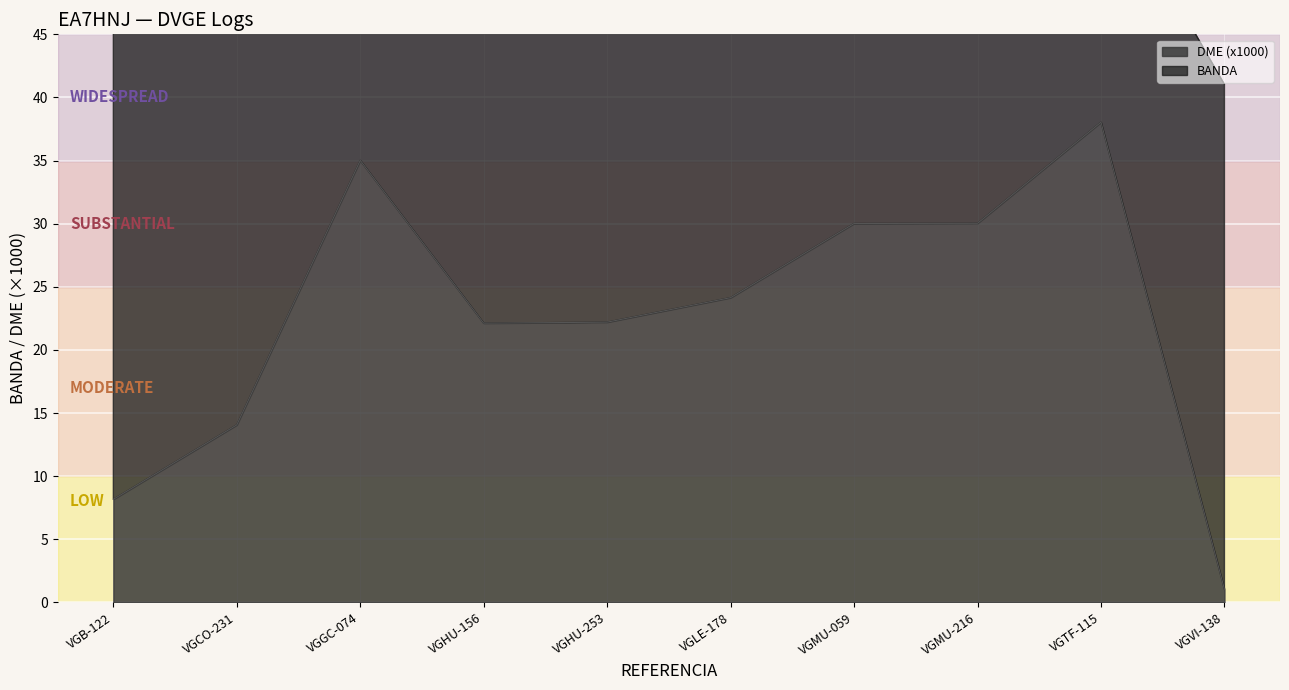

Count the number of categories in the chart.

10